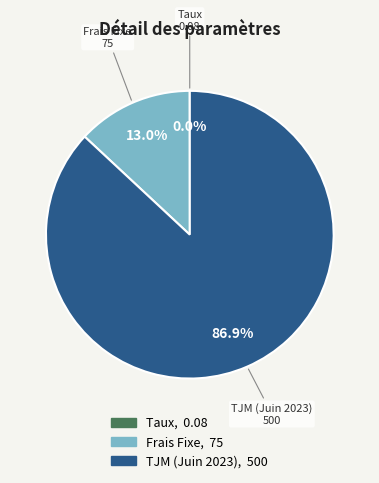

Between TJM (Juin 2023) and Frais Fixe, which is larger?

TJM (Juin 2023)